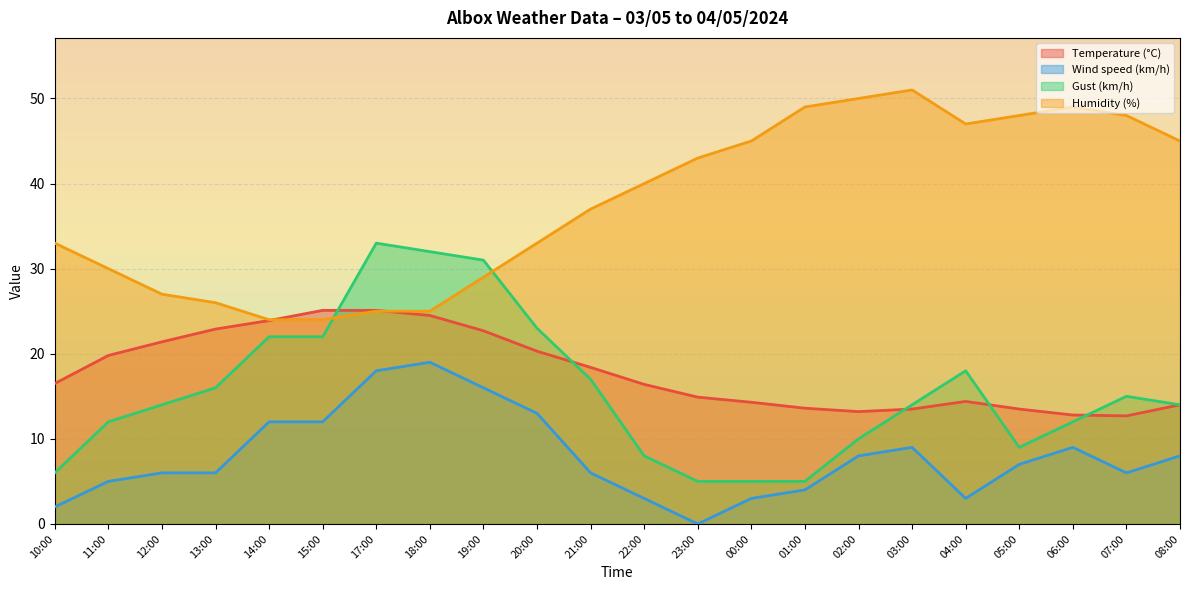

How many lines are shown in the chart?

4